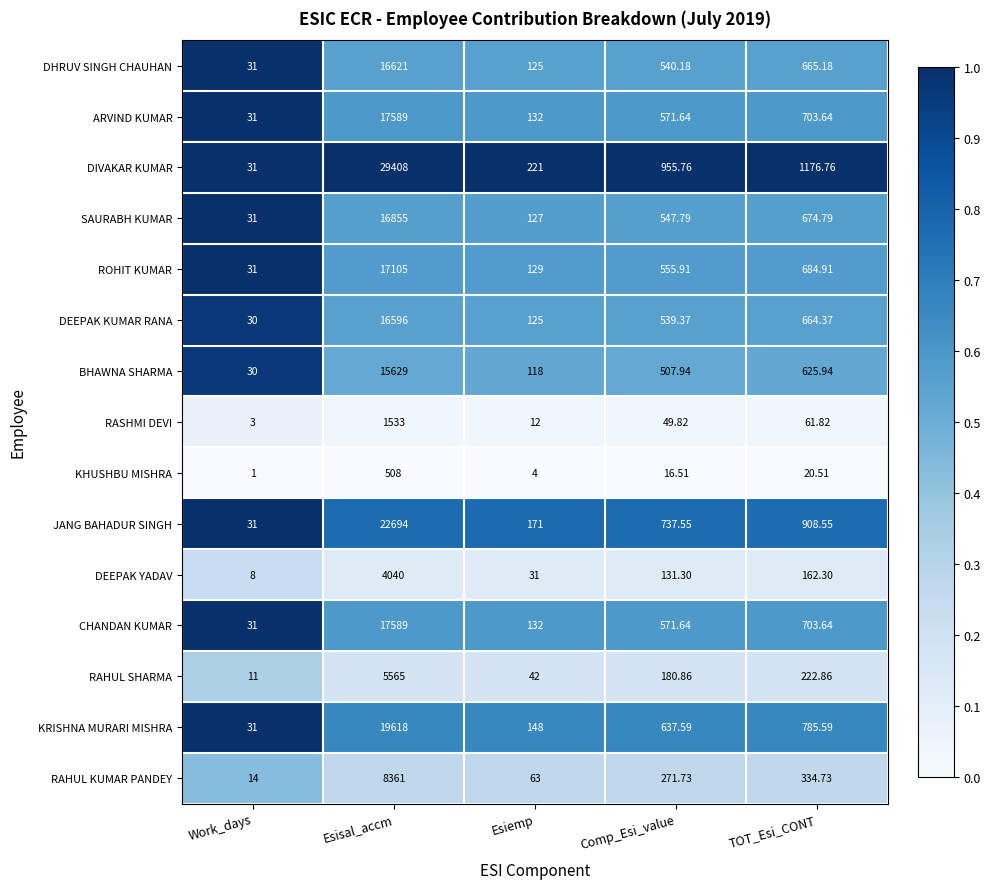

List the labels in order of ARVIND KUMAR value, smallest first.

Work_days, Esiemp, Comp_Esi_value, TOT_Esi_CONT, Esisal_accm